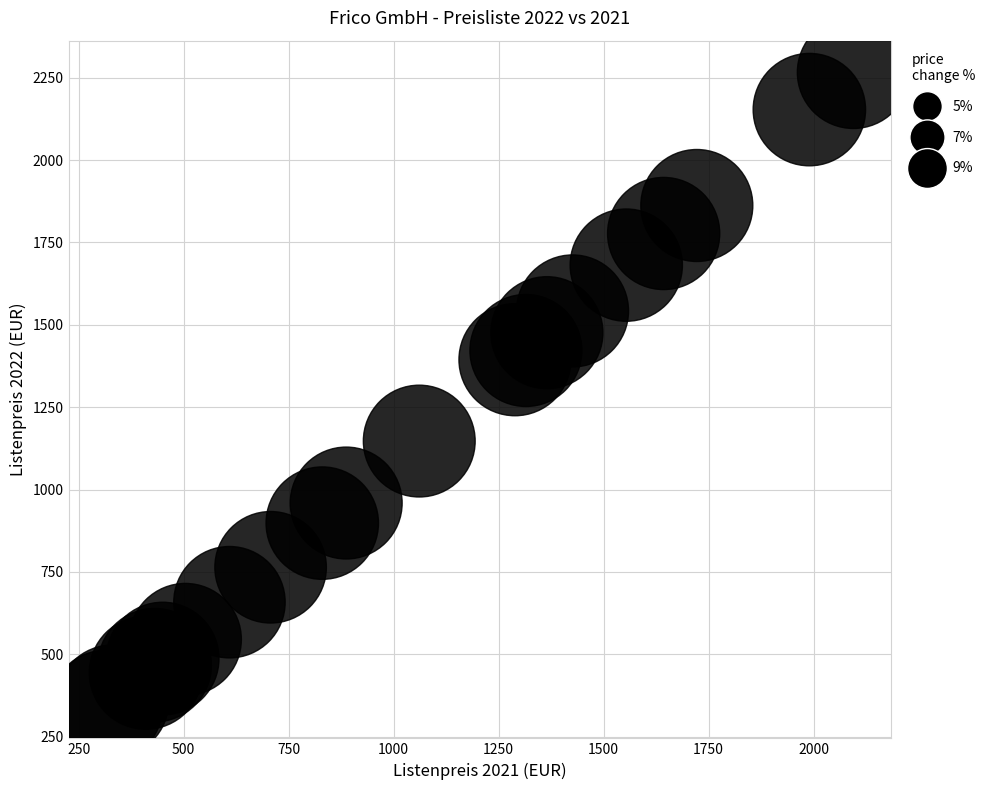

What Y value in the scatter plot is closest to 1303?

1394